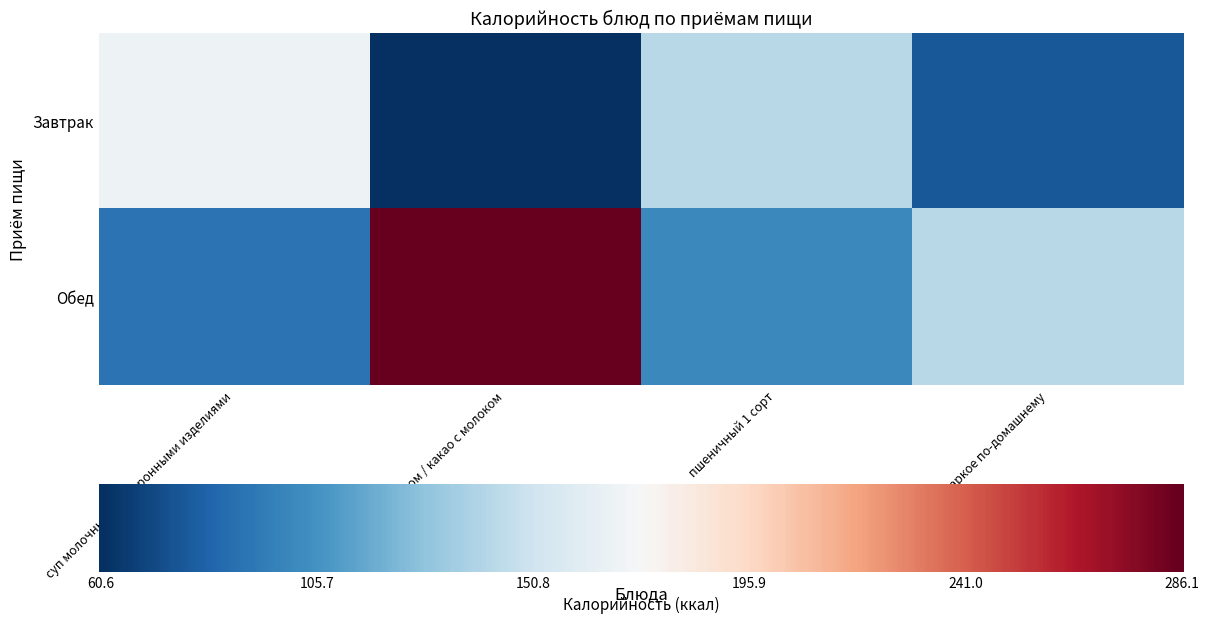

True or false: Обед has a value of 0.2 at пшеничный 1 сорт.

True